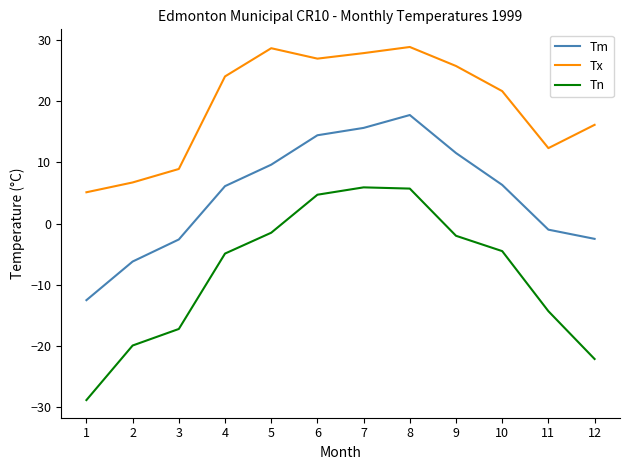

At which label does Tn reach its minimum?

1